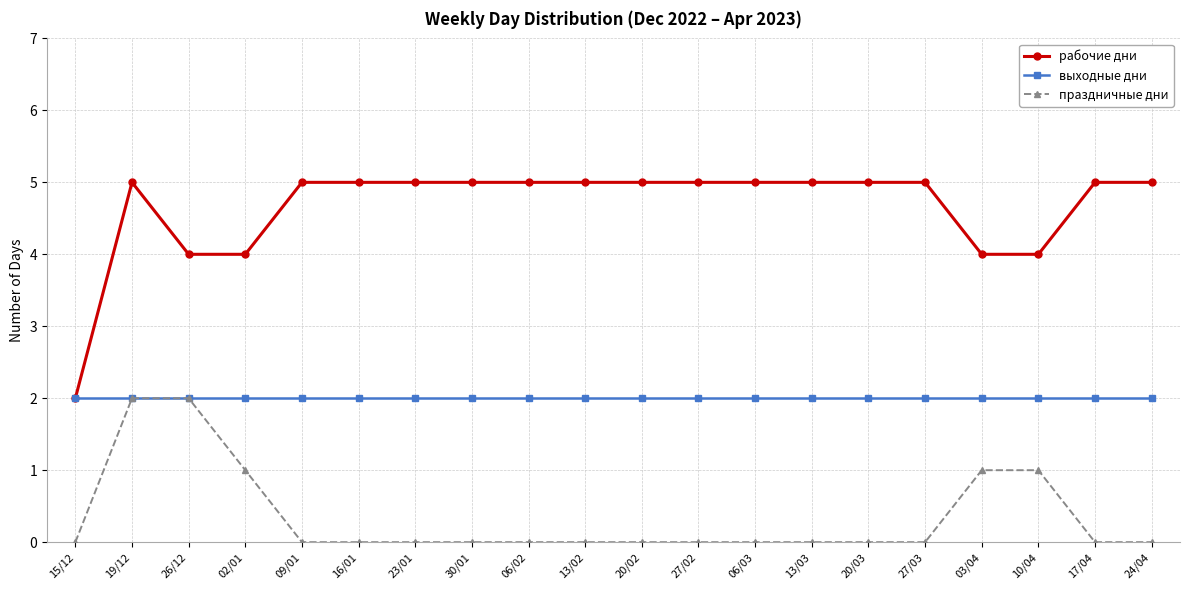

What is the label of the 13th point from the right?

30/01